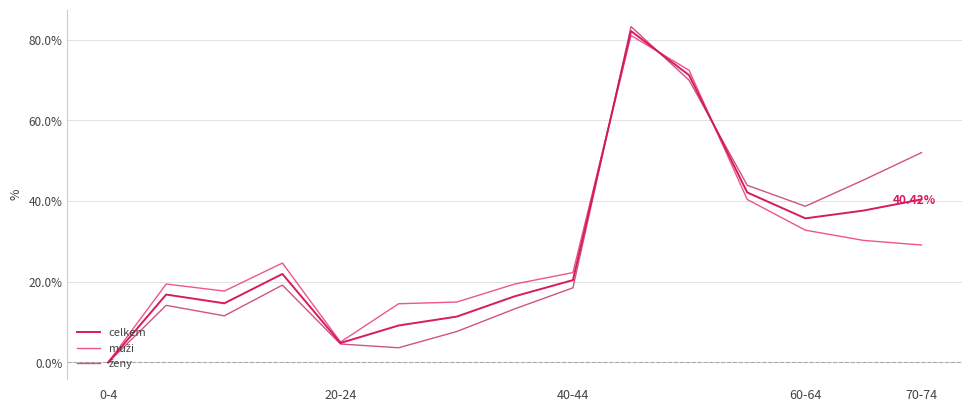

Reading right to left, extract all data points from this chart.

celkem: 40.4	37.6	35.7	42.1	71.2	82.1	20.4	16.4	11.4	9.2	4.8	21.9	14.7	16.8	0.0
muži: 29.1	30.3	32.8	40.4	72.4	81.0	22.3	19.4	15.0	14.6	5.1	24.6	17.7	19.4	0.0
ženy: 52.0	45.2	38.7	43.9	69.9	83.2	18.5	13.3	7.7	3.6	4.6	19.2	11.6	14.2	0.0